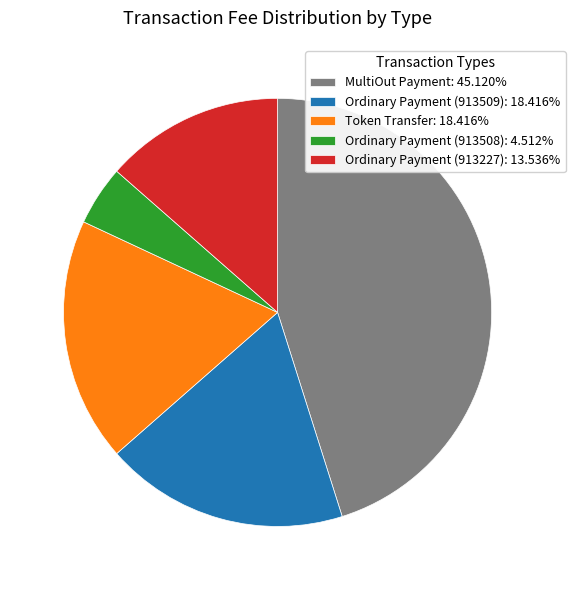

Does any single category account for the majority?

No